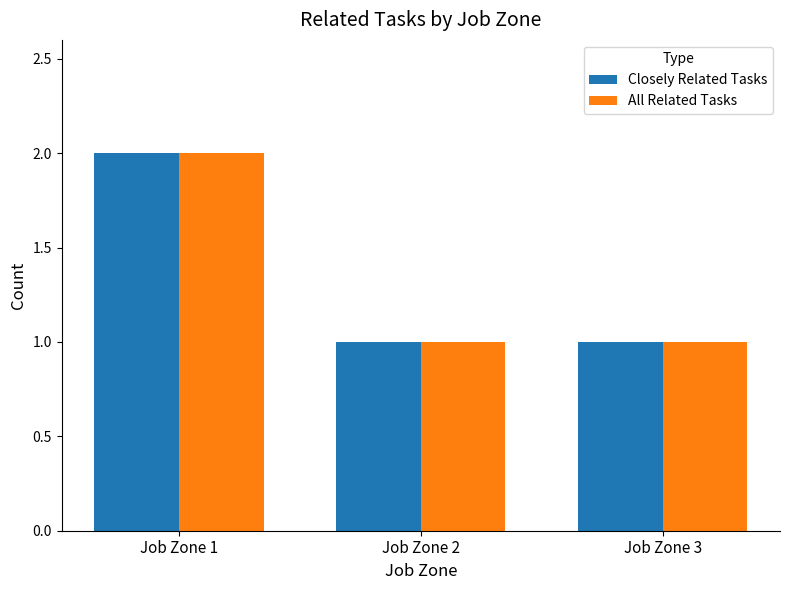

At which category does the chart reach its peak across all series?

Job Zone 1